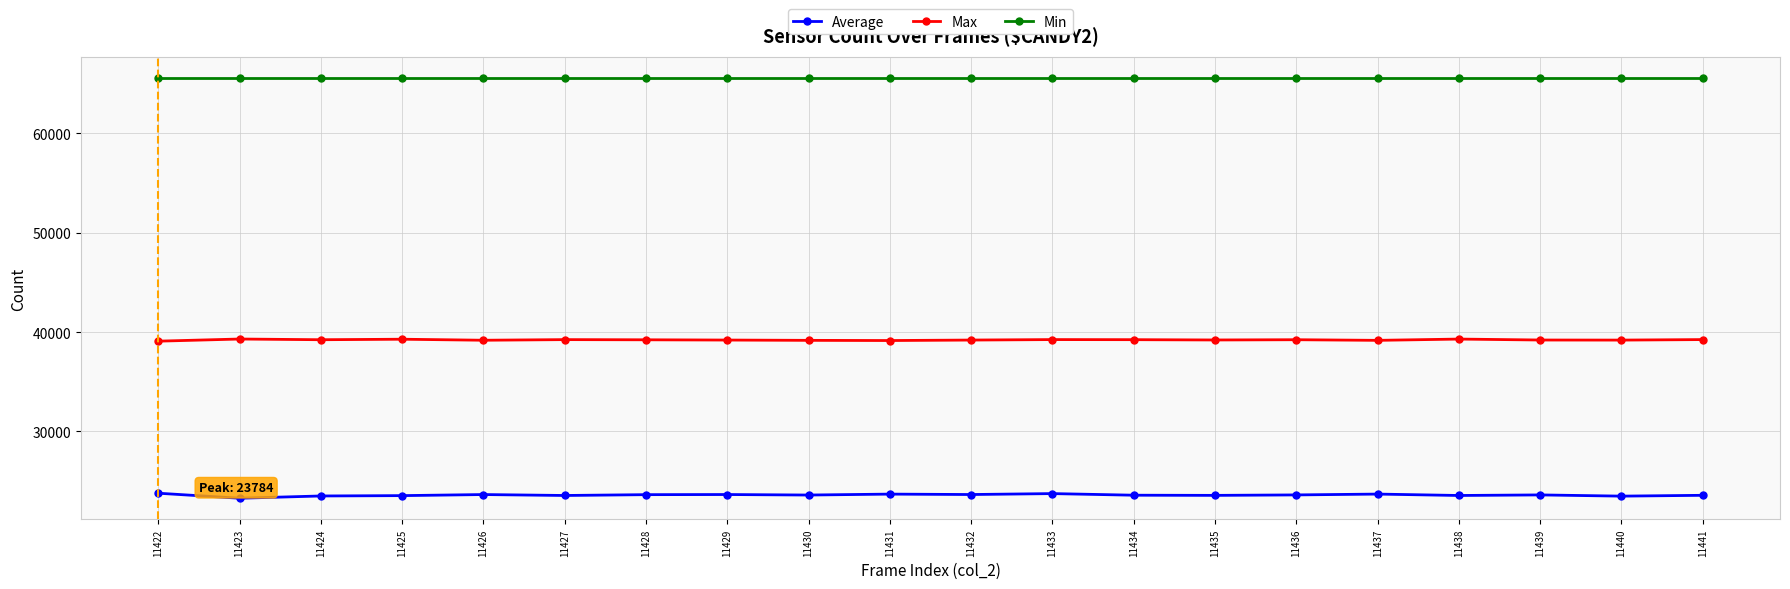

What is the average value of the Max series?

39218